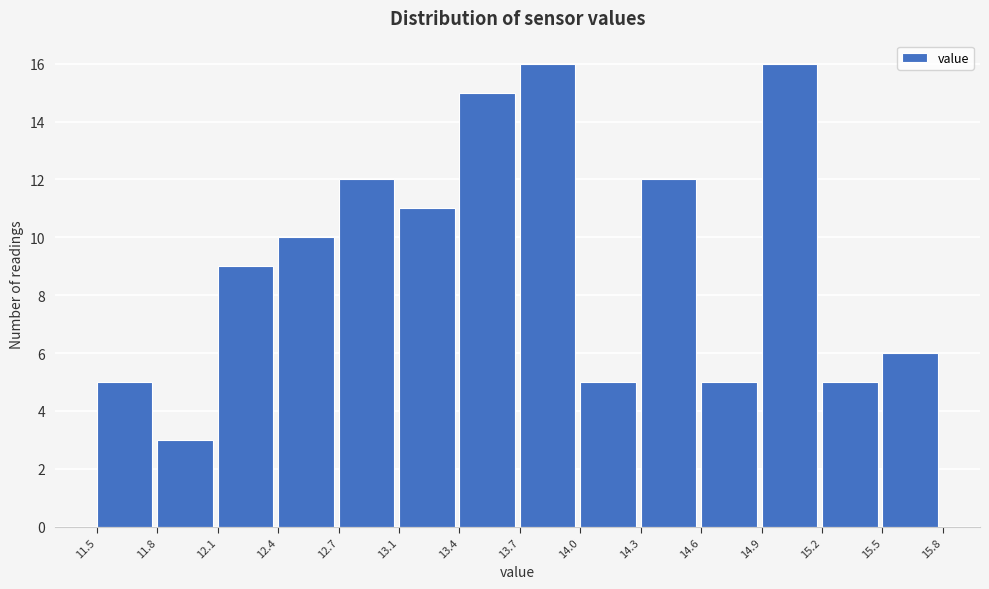

Reading left to right, extract all data points from this chart.

5	3	9	10	12	11	15	16	5	12	5	16	5	6